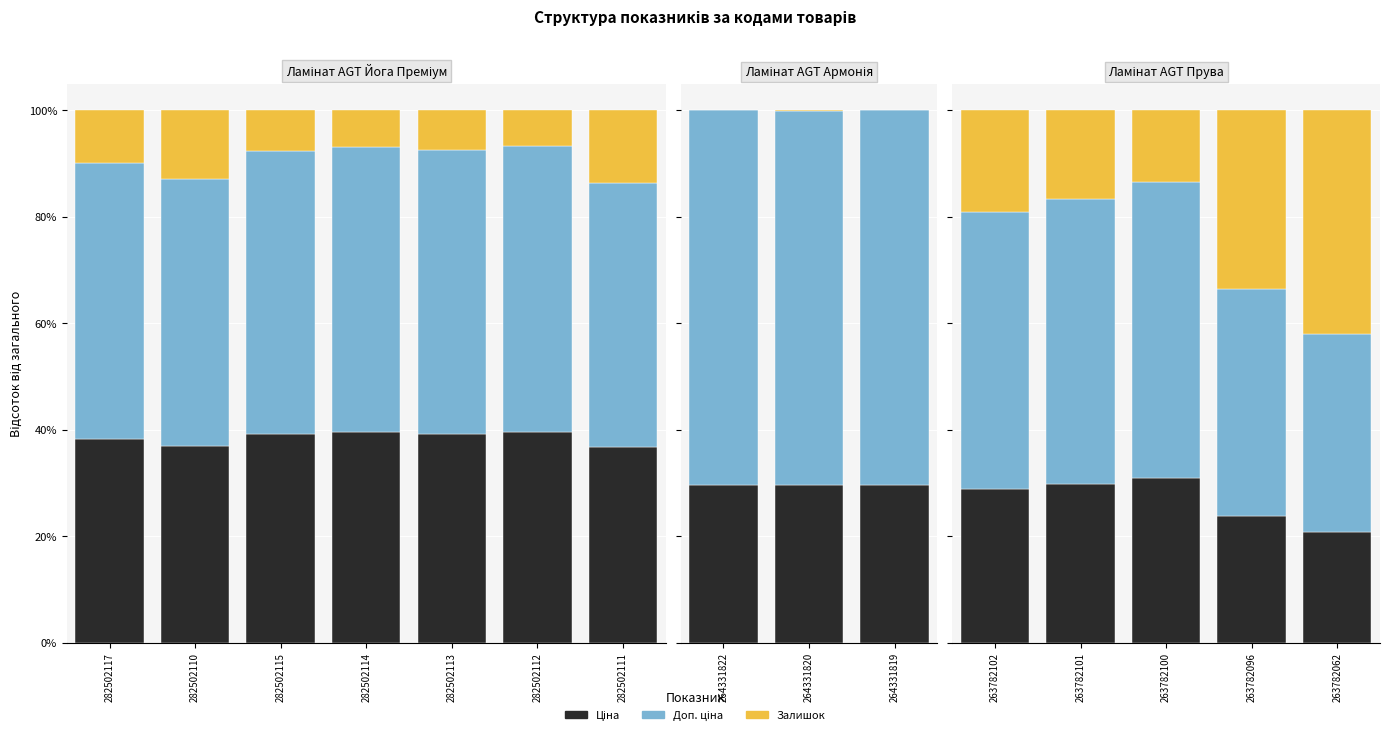

Which series has the largest total across all categories?

Доп. ціна